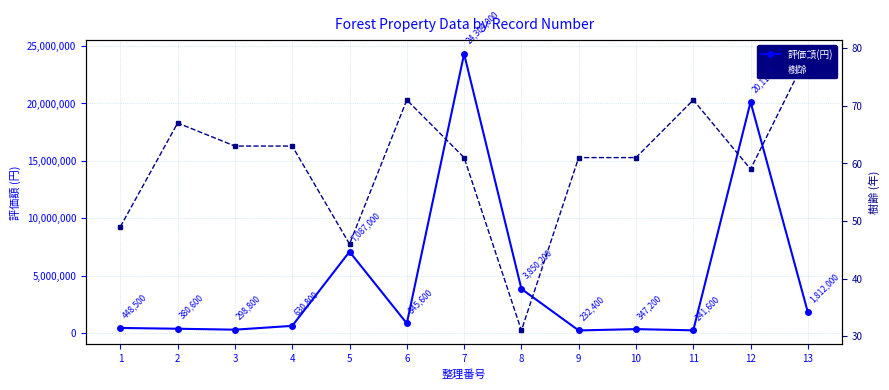

What is the maximum value shown in the chart?

24304000